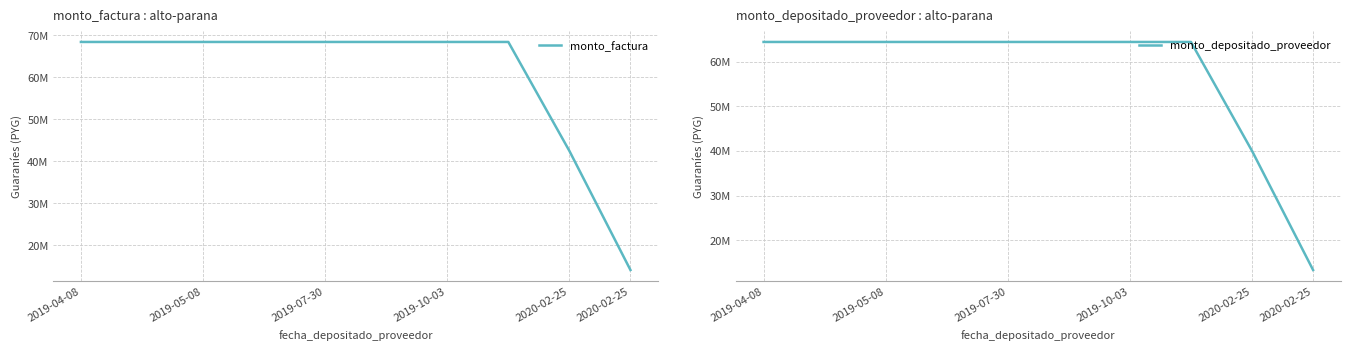

Between 2019-07-30 and 2019-10-03, which series saw the biggest shift?

monto_factura